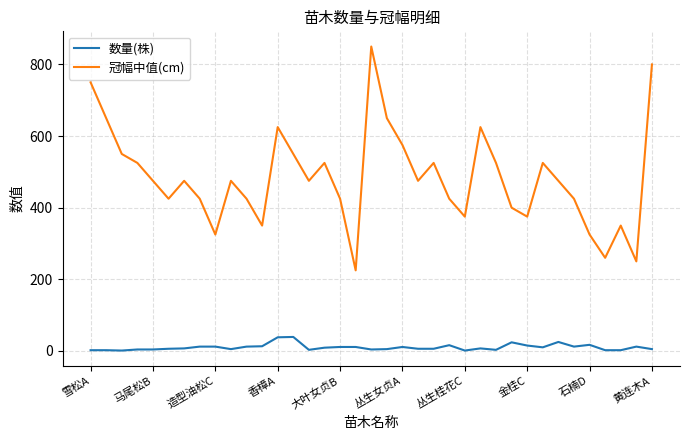

Which series has the widest spread of values?

冠幅中值(cm)